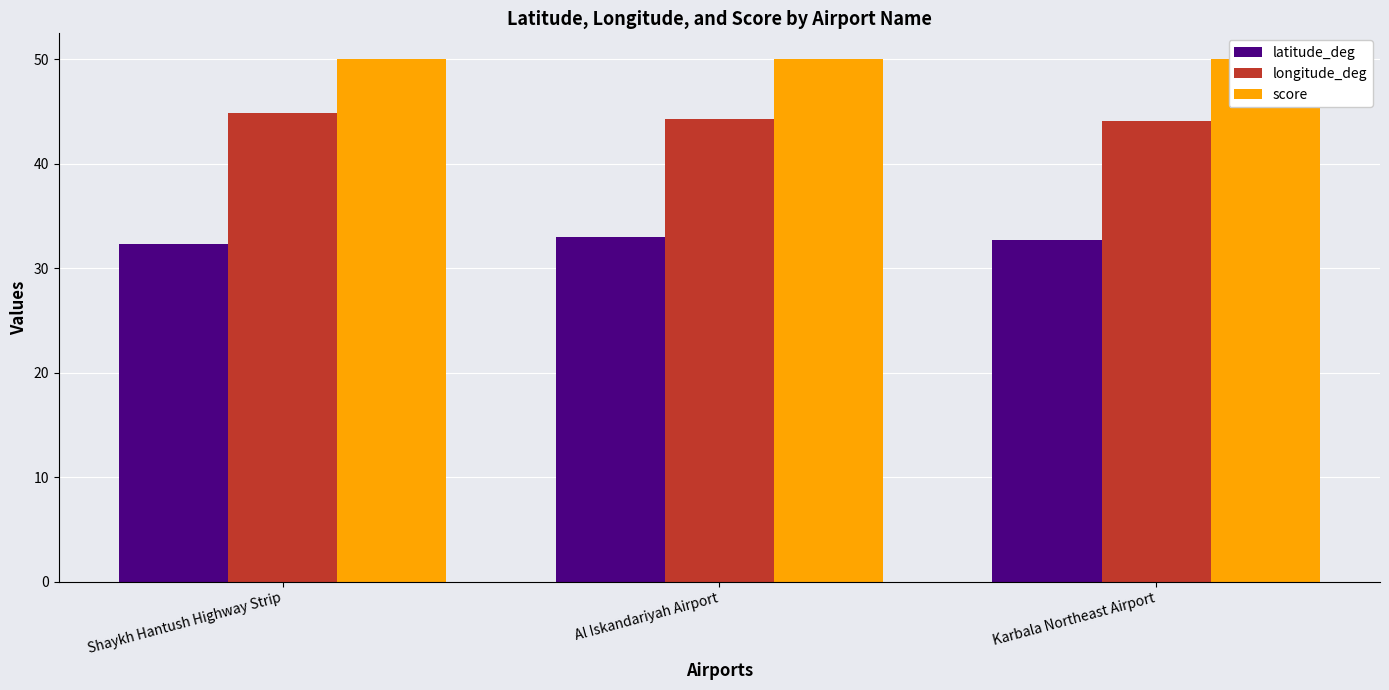

Reading left to right, what are all the values shown in this chart?

latitude_deg: Shaykh Hantush Highway Strip=32.3	Al Iskandariyah Airport=33.0	Karbala Northeast Airport=32.8
longitude_deg: Shaykh Hantush Highway Strip=44.9	Al Iskandariyah Airport=44.3	Karbala Northeast Airport=44.1
score: Shaykh Hantush Highway Strip=50.0	Al Iskandariyah Airport=50.0	Karbala Northeast Airport=50.0